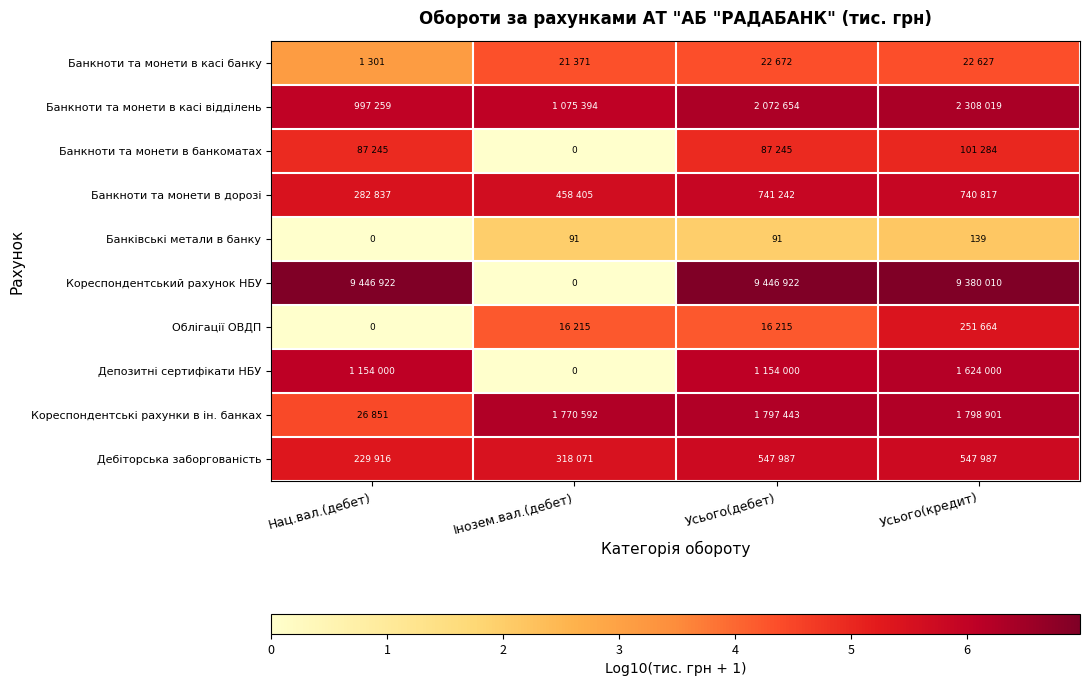

List the labels in order of Банкноти та монети в банкоматах value, largest first.

Усього(кредит), Нац.вал.(дебет), Усього(дебет), Інозем.вал.(дебет)